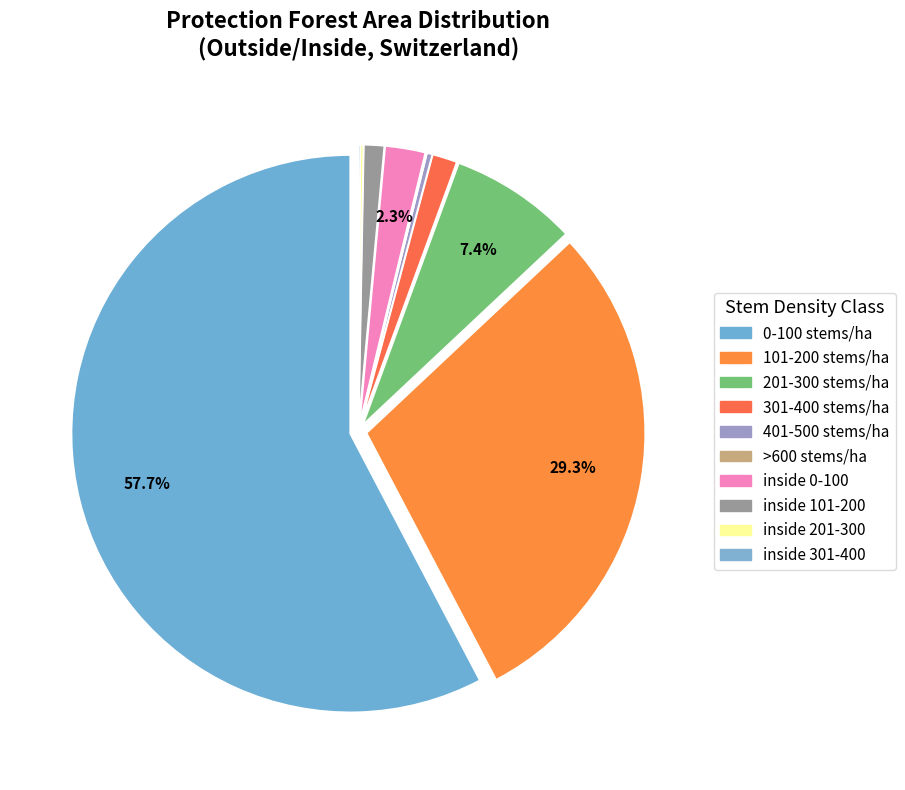

How many segments does this pie chart have?

10